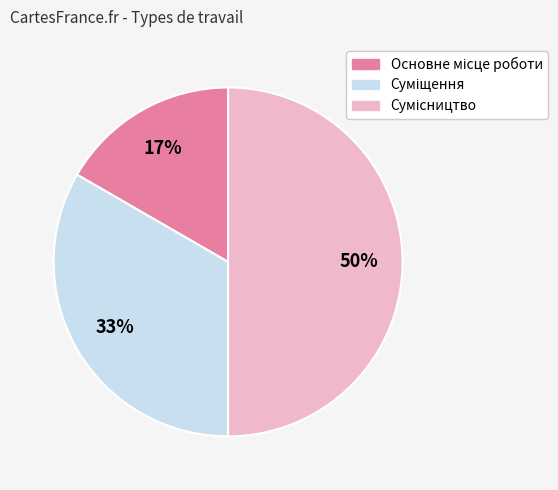

To the nearest percent, what is the difference between the largest and smallest slice percentages?

33%